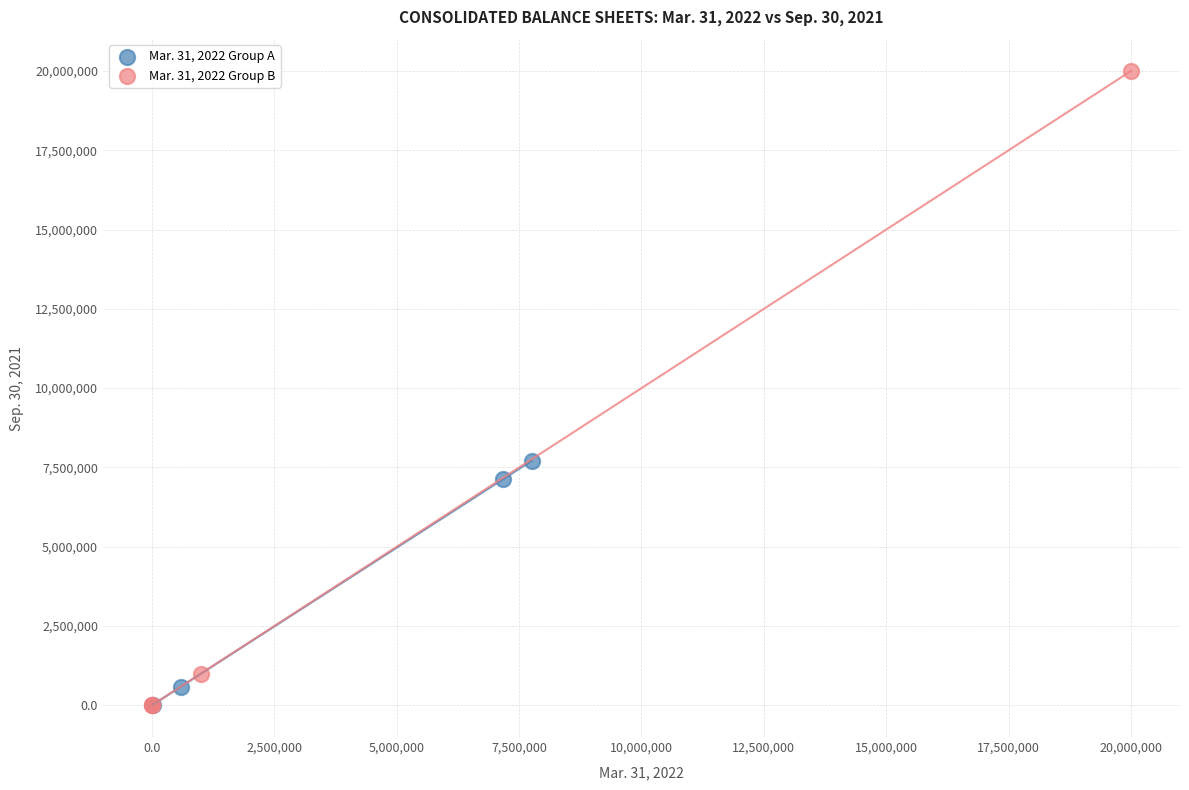

Which series has the widest spread of Y values?

Mar. 31, 2022 Group B